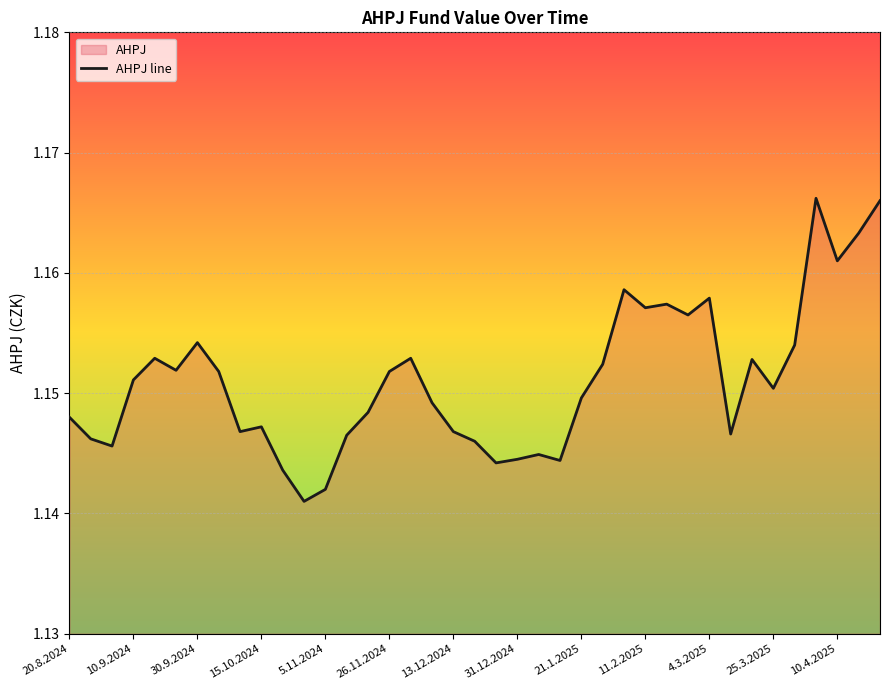

The value at 25.3.2025 is 0.6. True or false?

False